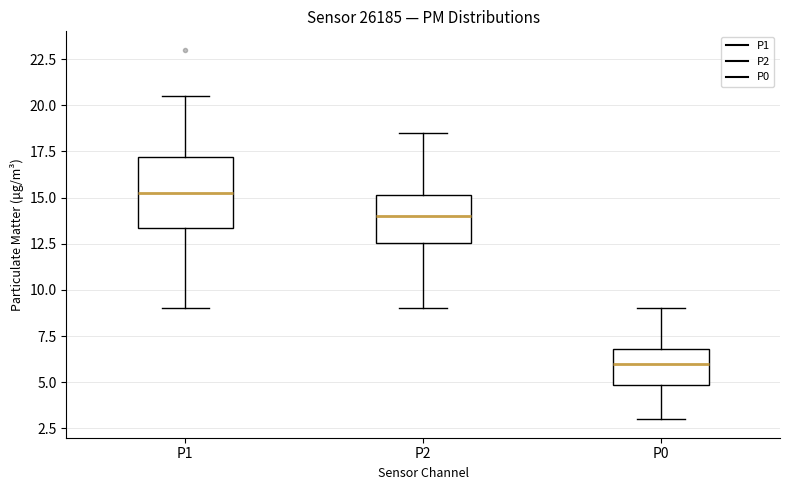

Which box is the tallest, from its lower edge to its upper edge?

P1